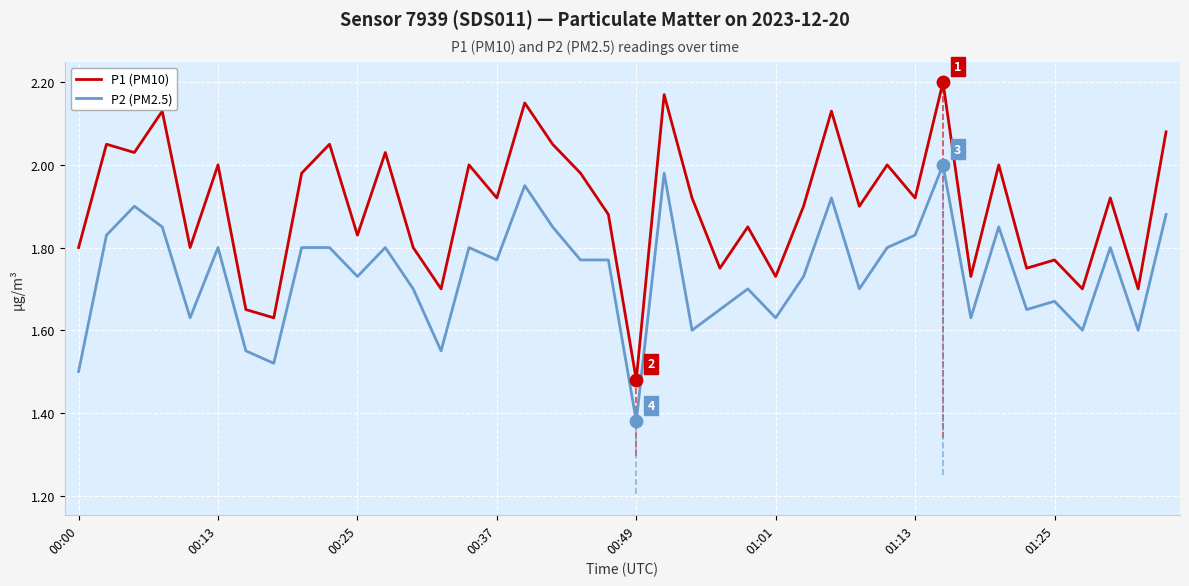

What is the total value across all series at 12?

3.5